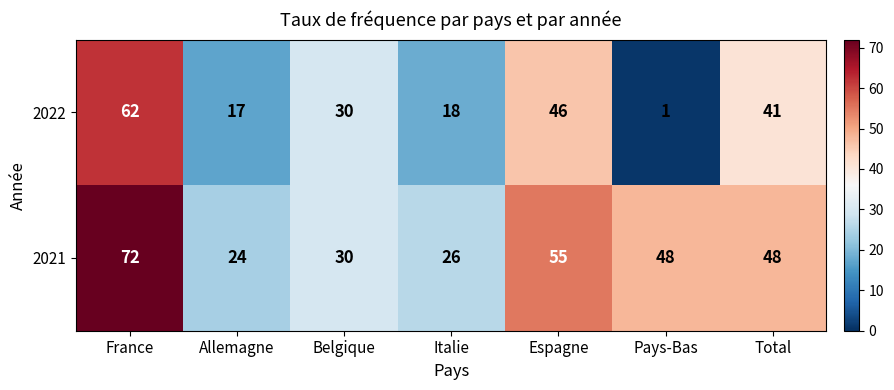

What is the average value of the 2021 series?

43